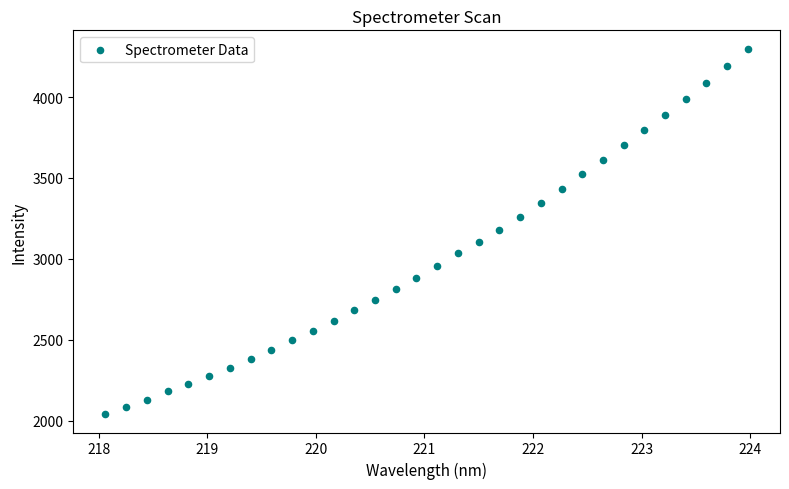

What is the range of Y values (max minus min)?

2260.2